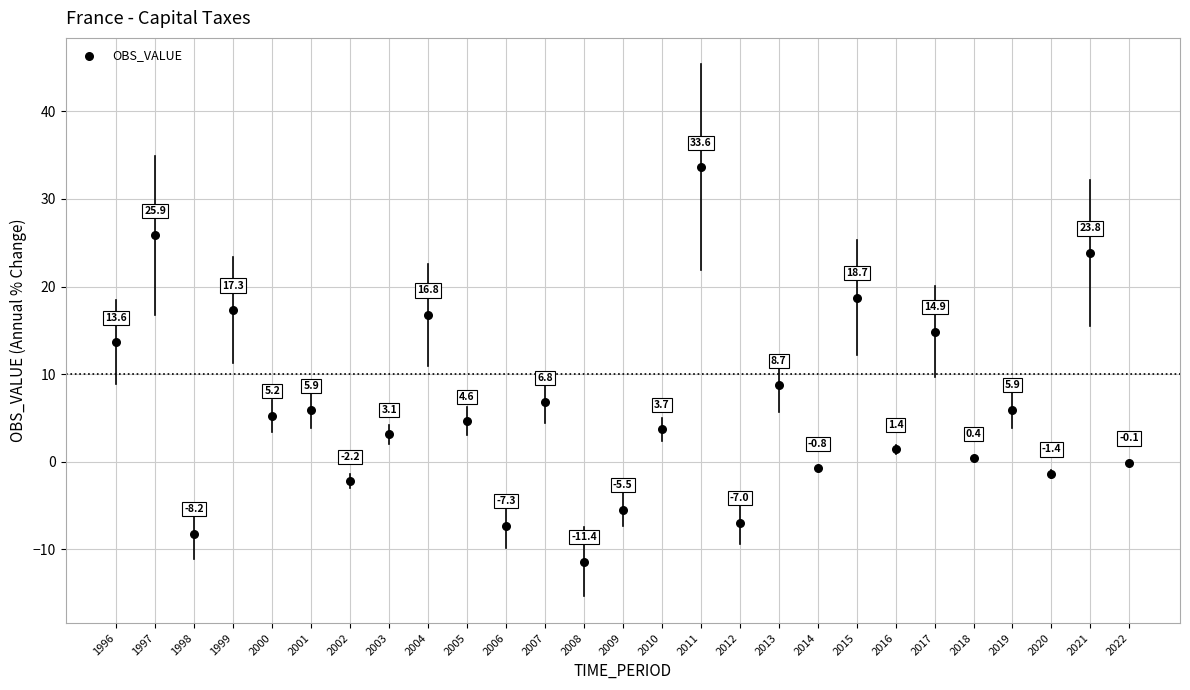

What Y value in the scatter plot is closest to 11?

8.7